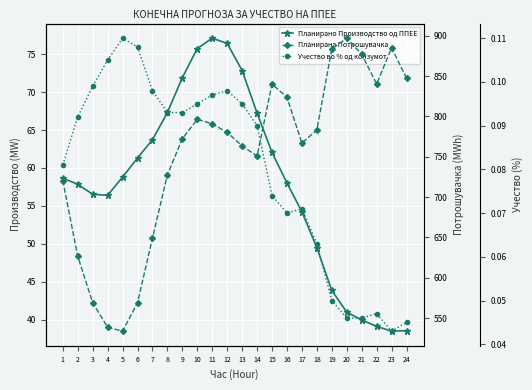

What is the value of the Планирано Производство од ППЕЕ point at the 16th from the left?

58.0